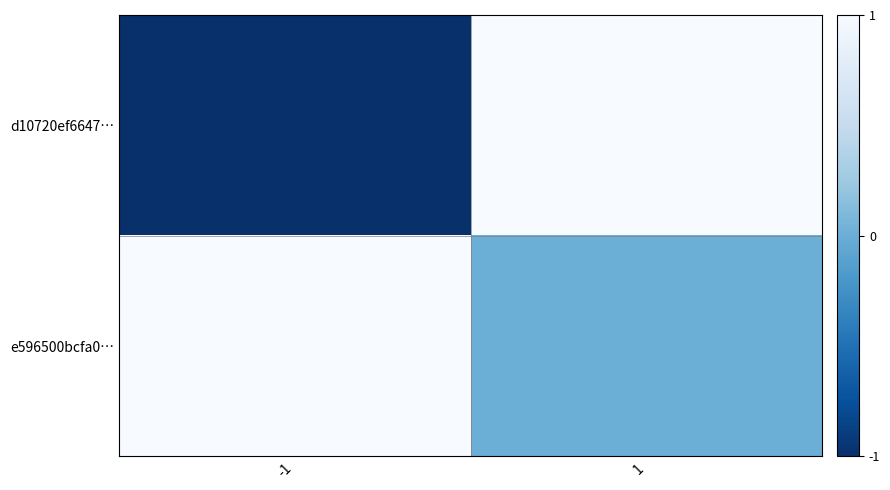

What is the total value across all series at 1?

1